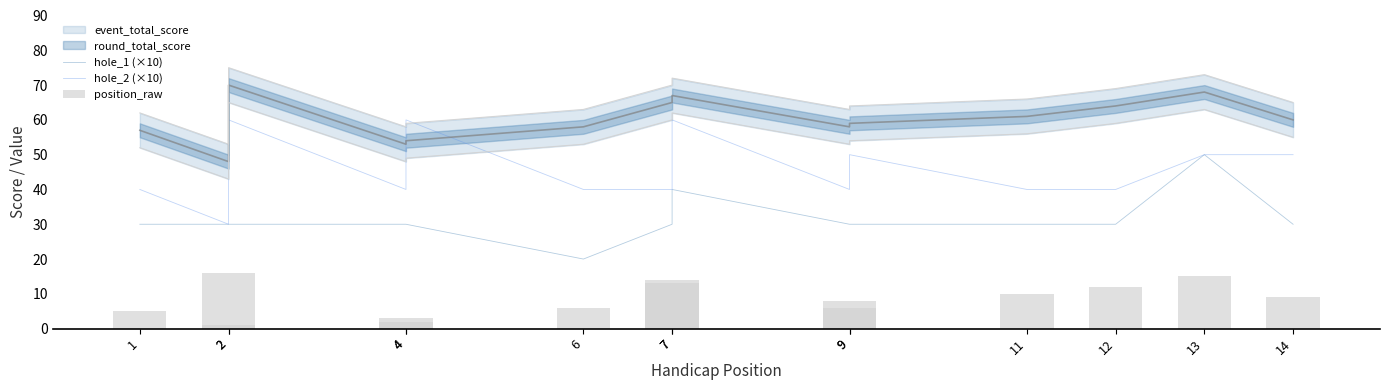

How many bars are there in each group?

3